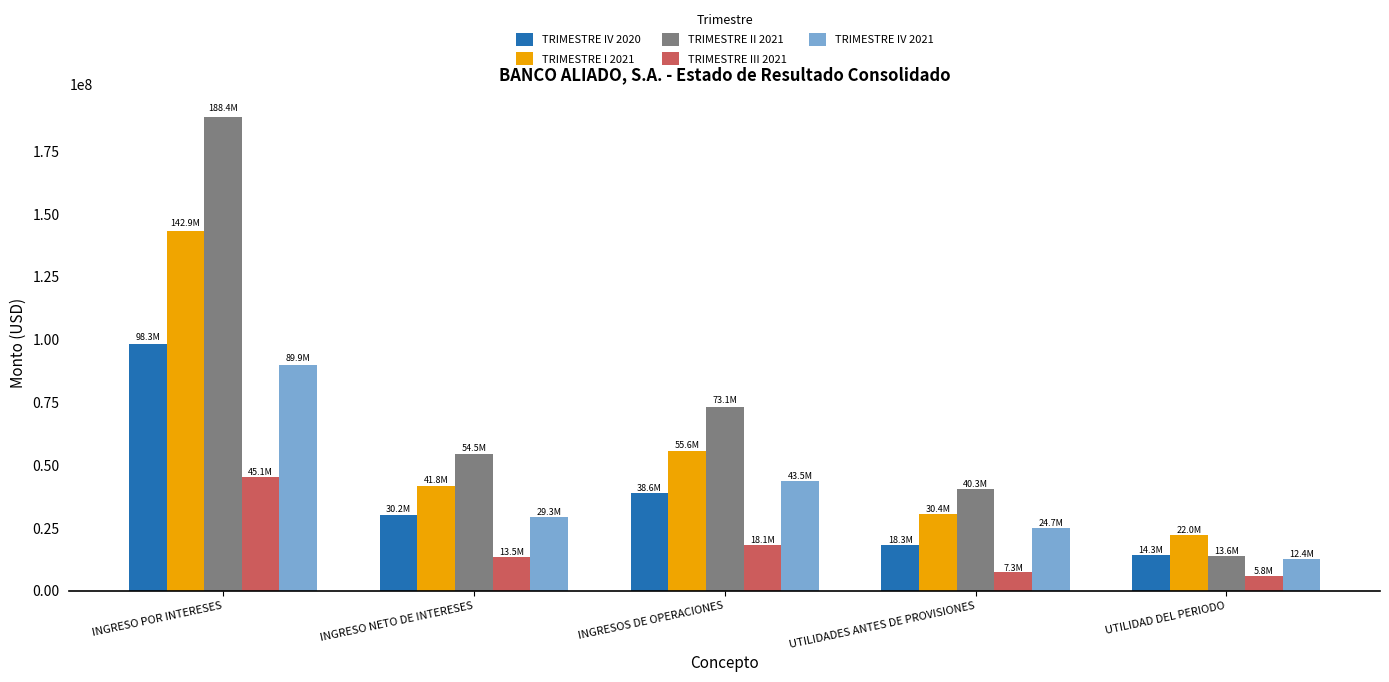

At which label is TRIMESTRE I 2021 closest to 82489003?

INGRESOS DE OPERACIONES